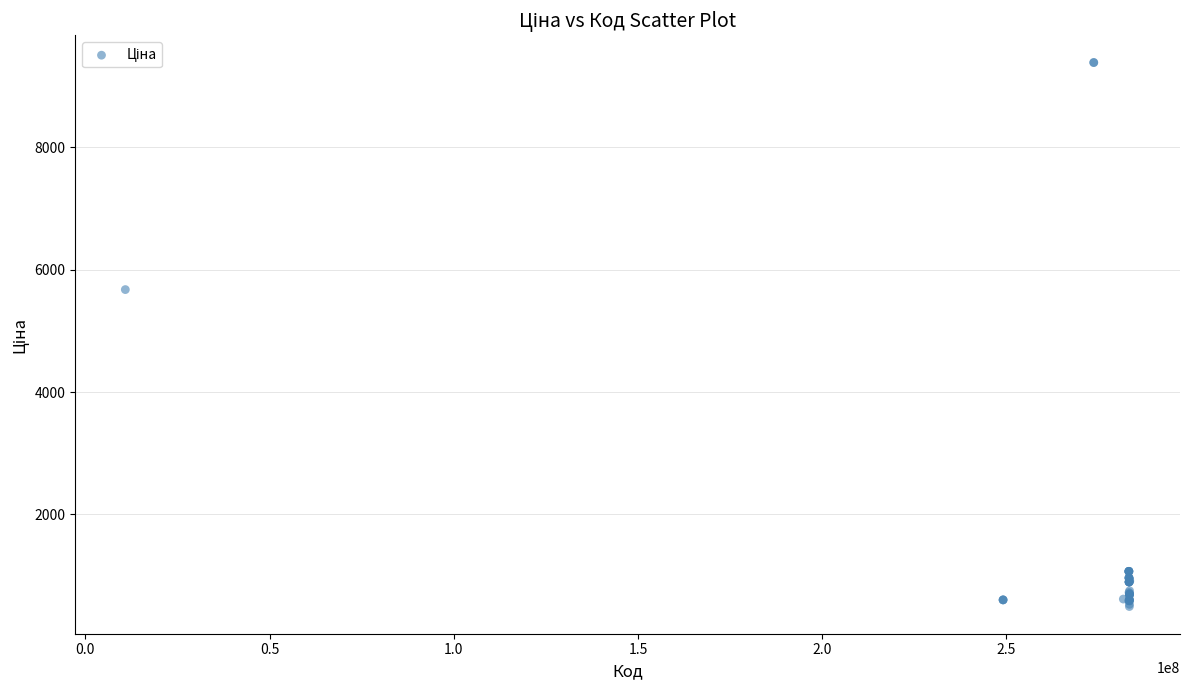

What Y value in the scatter plot is closest to 4939?

5673.8